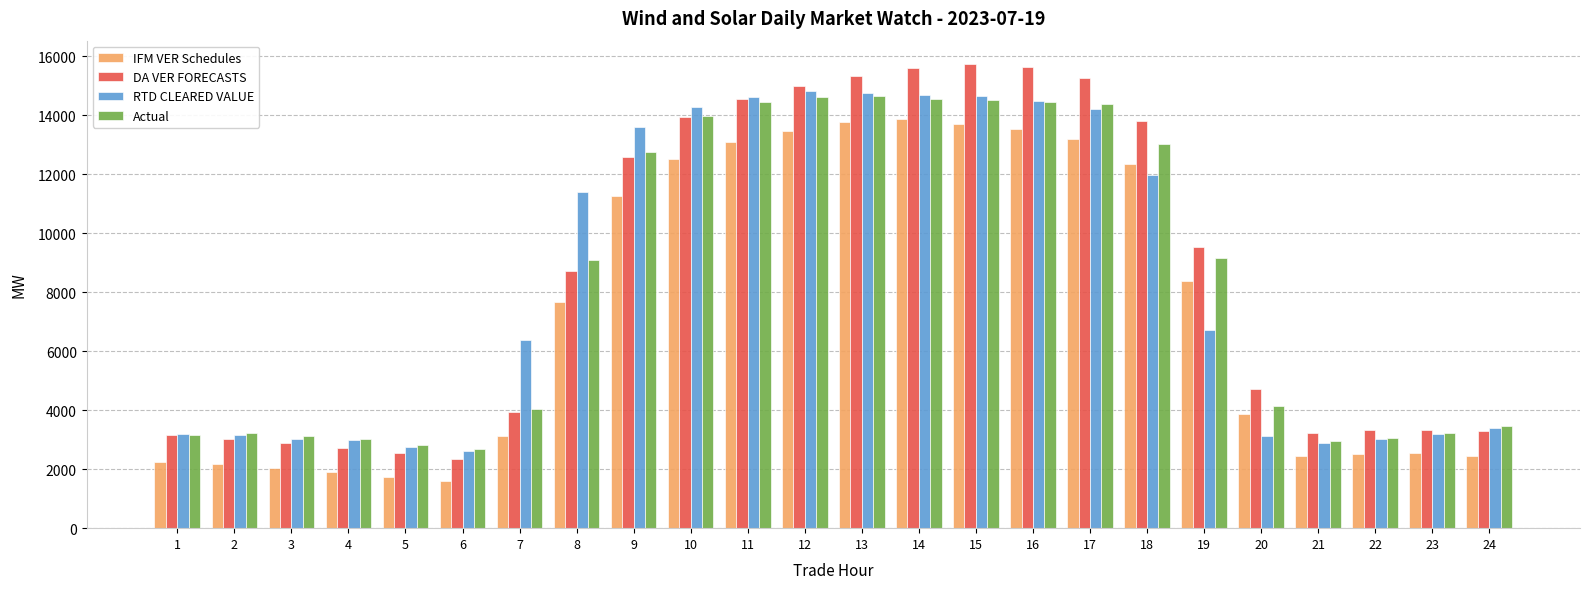

The value of IFM VER Schedules at 4 is 1890.5. True or false?

True